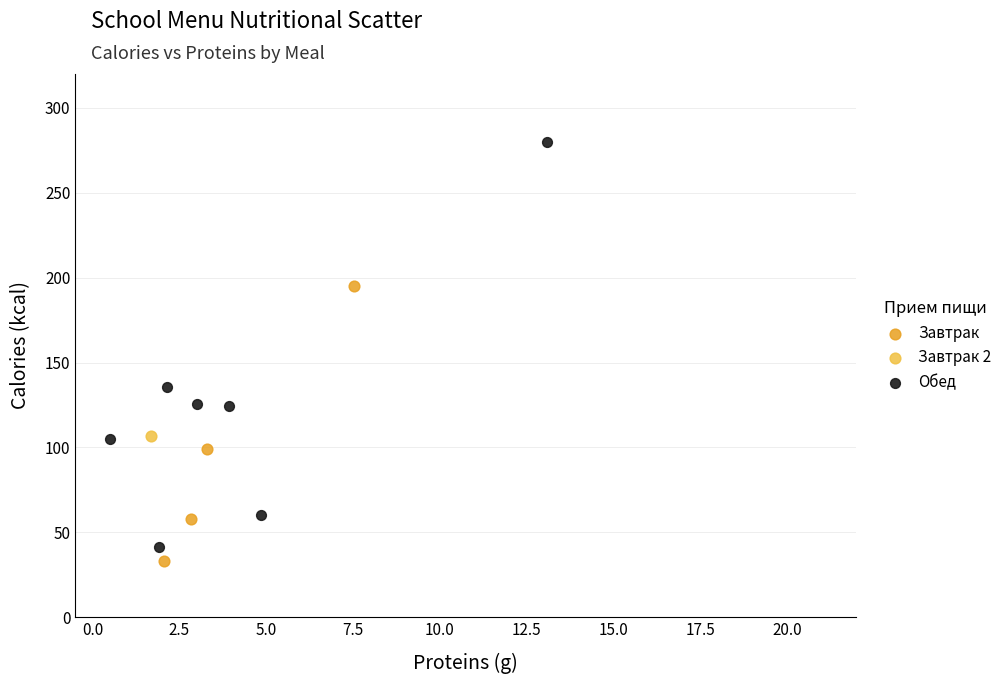

What are all the series names shown in the legend?

Завтрак, Завтрак 2, Обед